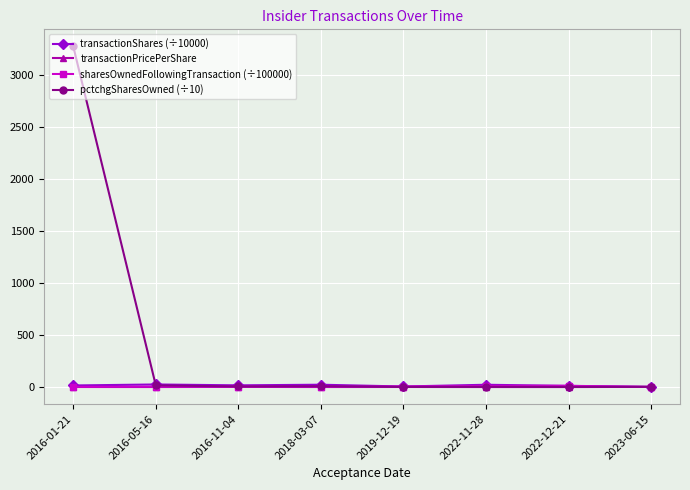

True or false: transactionShares (÷10000) has more than 1 interior local peaks.

True